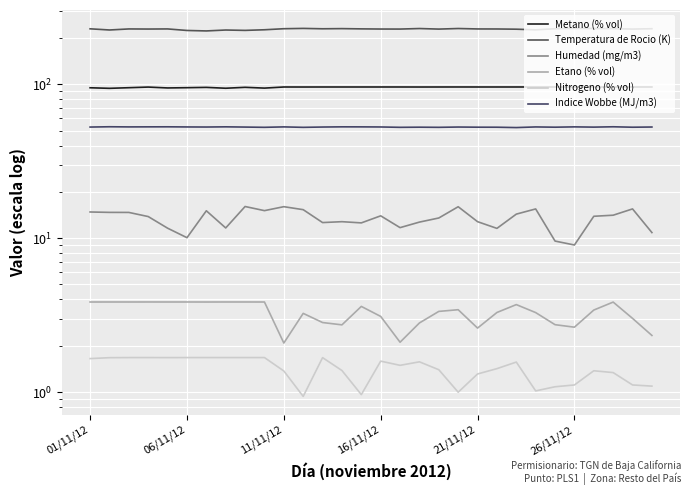

Is this an area chart (filled region under the line)?

No